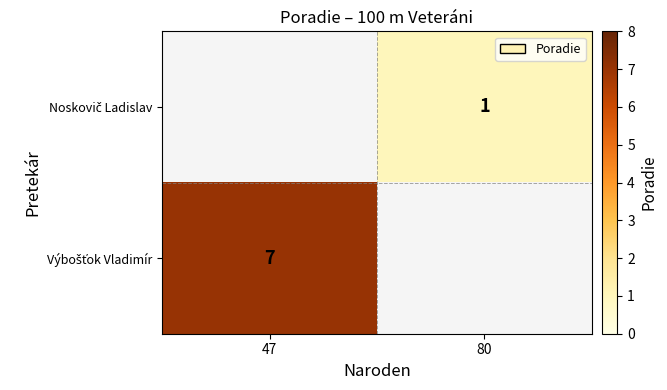

At which category does the chart reach its minimum across all series?

80